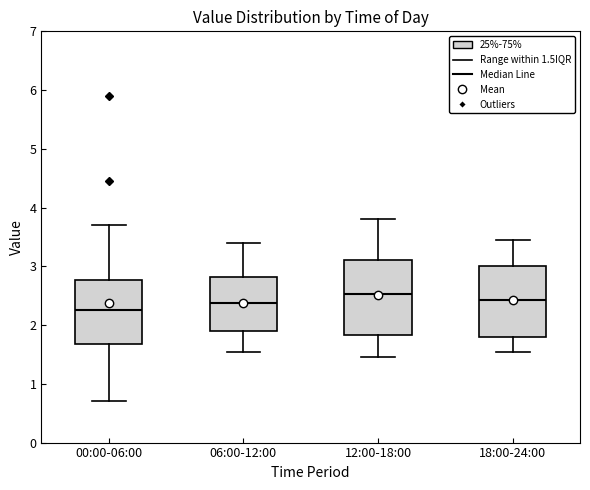

Reading left to right, read every box against the y-axis: the position of its median line, the range the box covers, and the ends of its whiskers. The values are not printed on the chart, so give them approximately, as read against the axis.

00:00-06:00: median 2.3, box 1.7 to 2.8, whiskers 0.7 to 3.7
06:00-12:00: median 2.4, box 1.9 to 2.8, whiskers 1.6 to 3.4
12:00-18:00: median 2.5, box 1.8 to 3.1, whiskers 1.5 to 3.8
18:00-24:00: median 2.4, box 1.8 to 3.0, whiskers 1.6 to 3.5